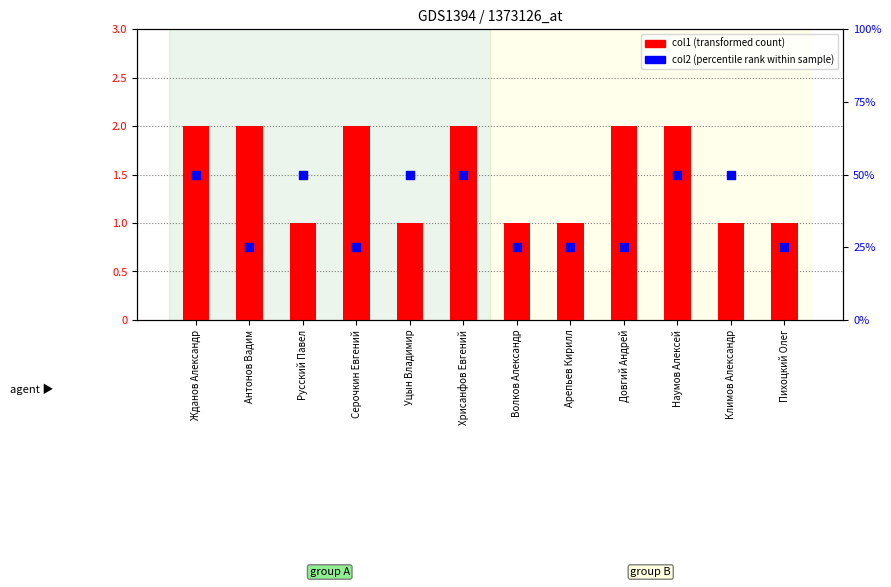

Which series contains the highest Y value?

col1 (transformed count)